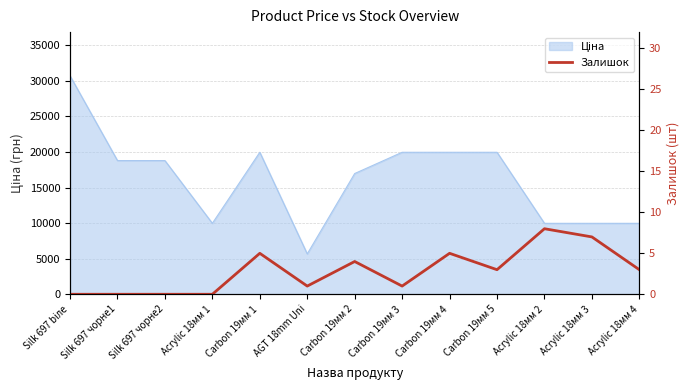

The chart shows a value of 3 at Acrylic 18мм 4. True or false?

True